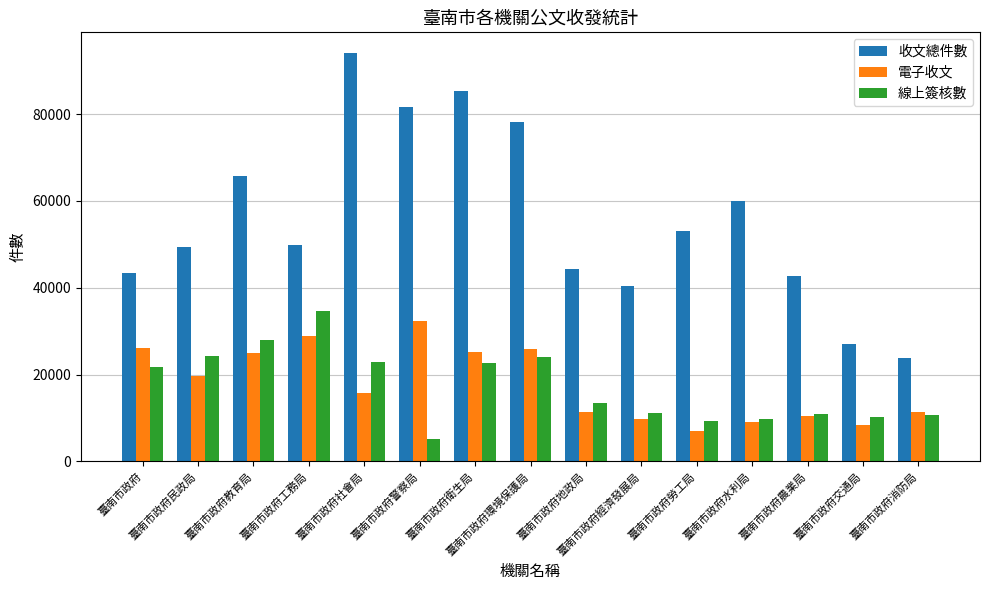

What is the total value across all series at 臺南市政府工務局?

113509